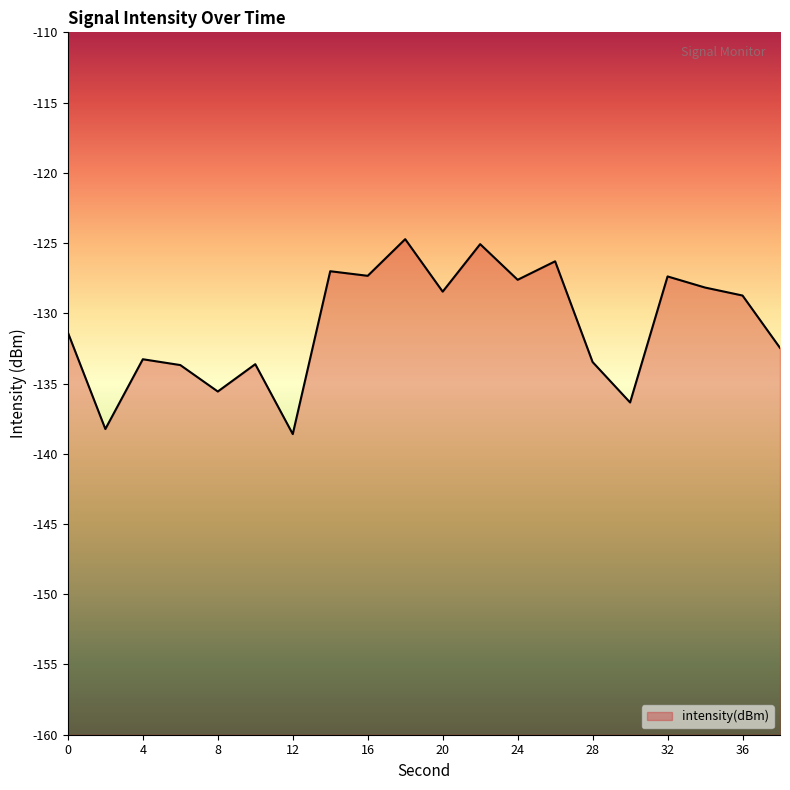

True or false: there are more than 0 points higher than both neighbors.

True